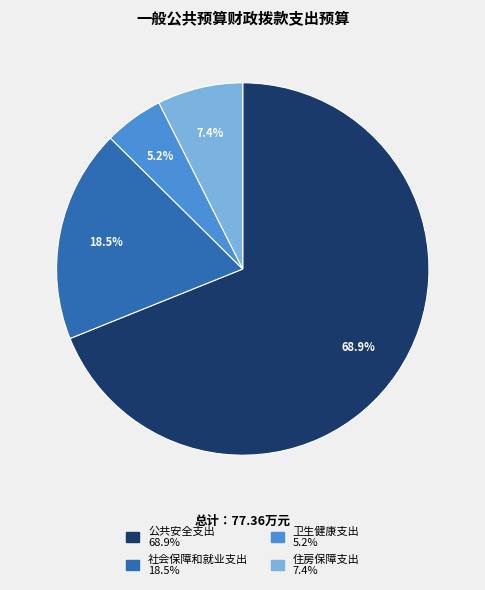

Which slice represents more than half of the pie?

公共安全支出